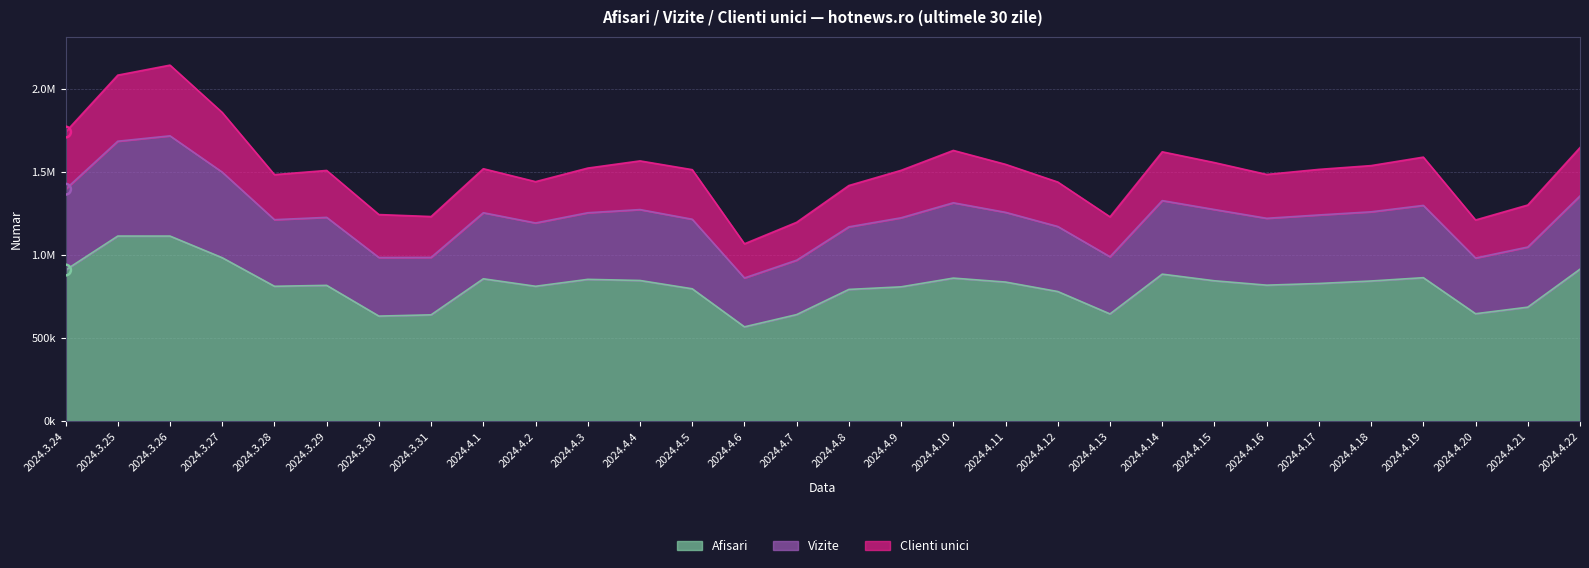

Is the value of Vizite at 2024.4.22 greater than the value of Afisari at 2024.4.12?

Yes